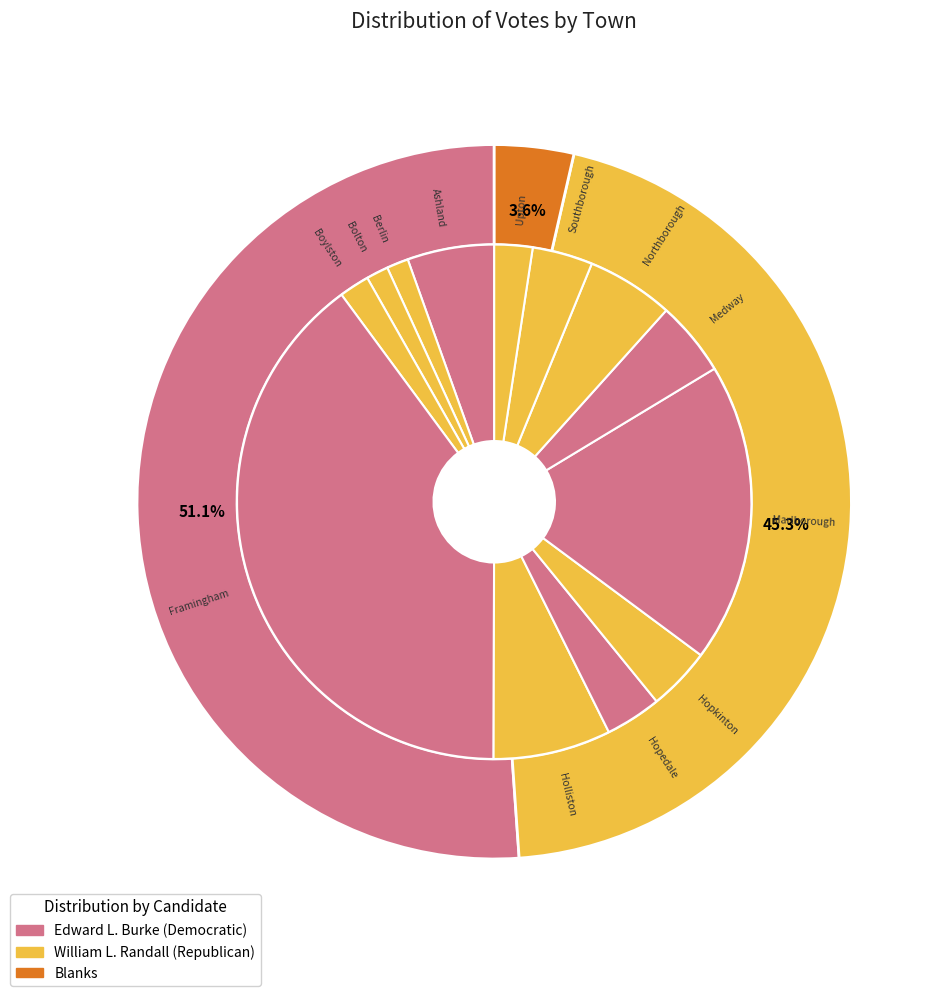

To the nearest percent, what percentage of the pie is Ashland?

5%